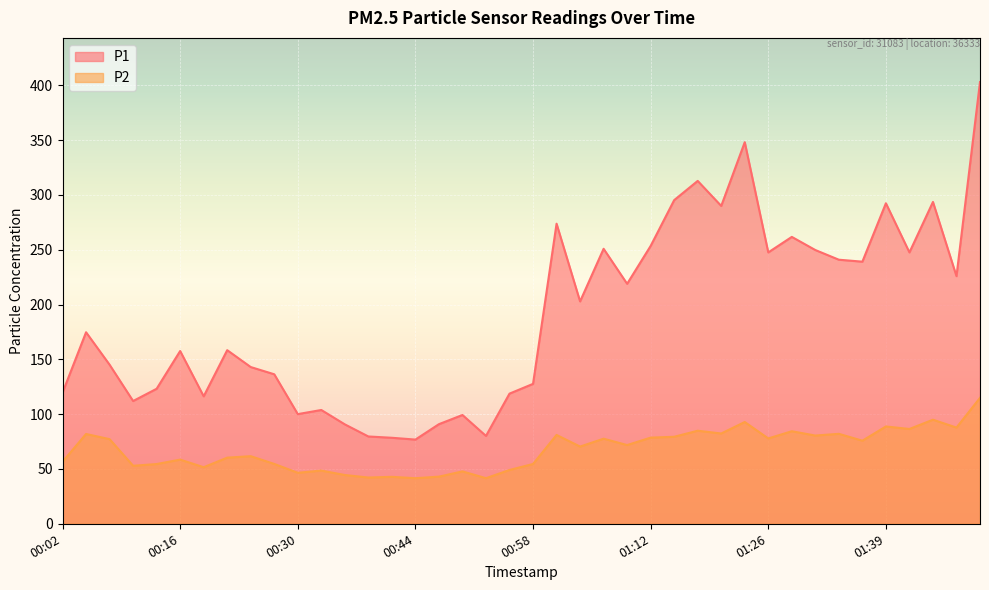

Is the value of P2 at 00:08 greater than the value of P1 at 00:30?

No